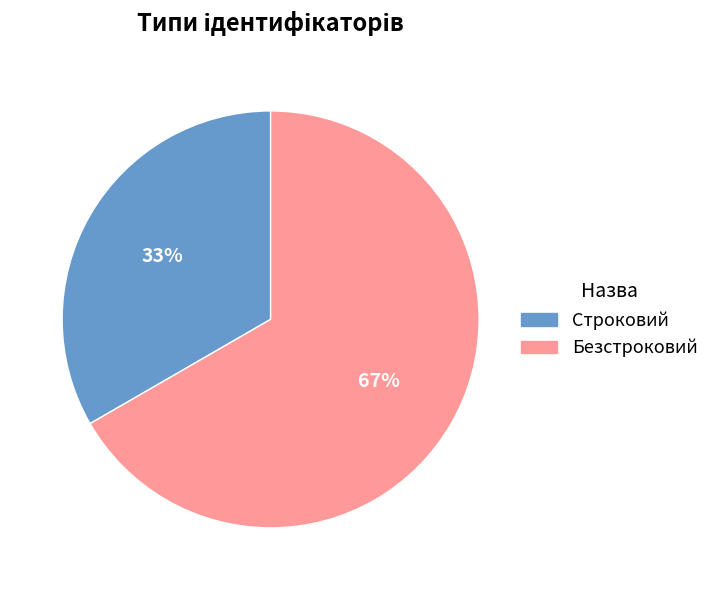

Is it true that Безстроковий is 67% of the pie?

True